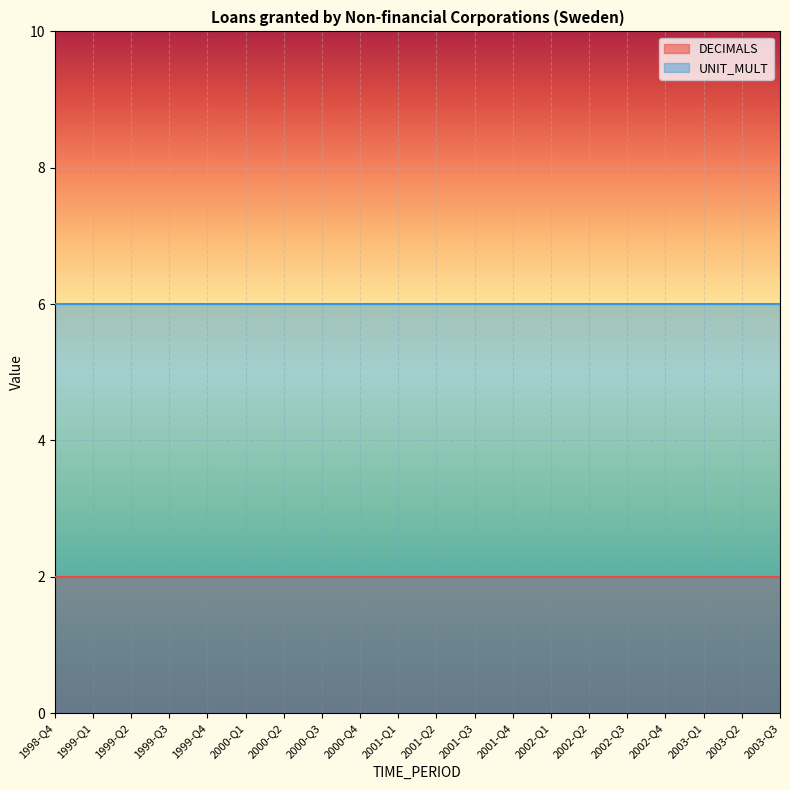

Between 2000-Q1 and 2003-Q1, which series saw the biggest shift?

DECIMALS